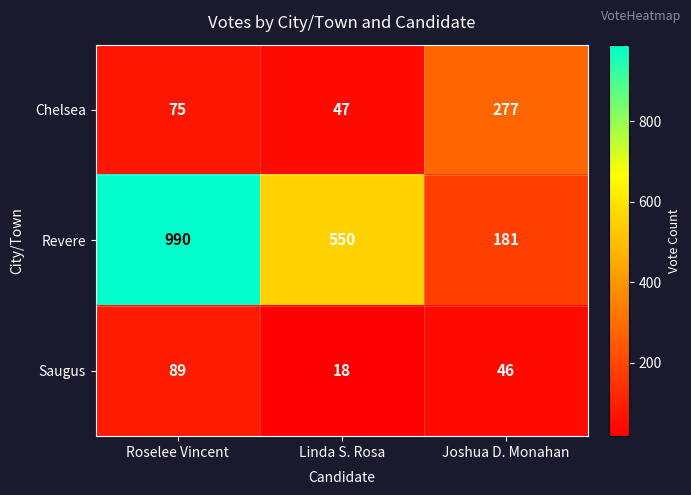

At which category is the sum across all series the highest?

Roselee Vincent